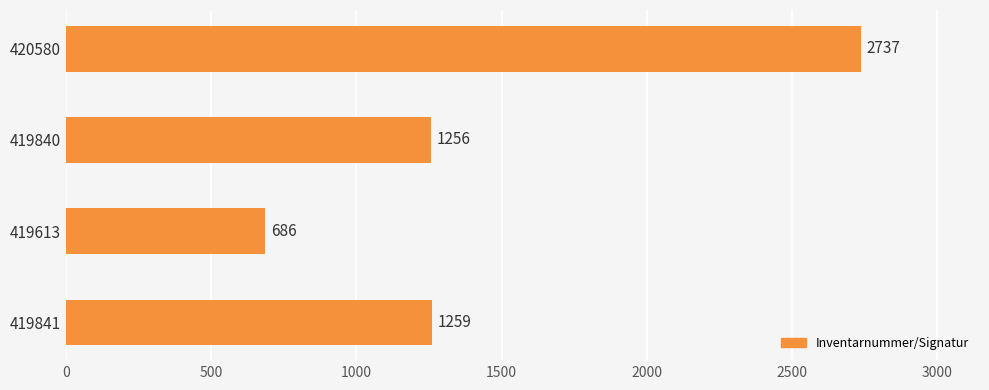

Reading bottom to top, what are all the values shown in this chart?

419841=1259	419613=686	419840=1256	420580=2737